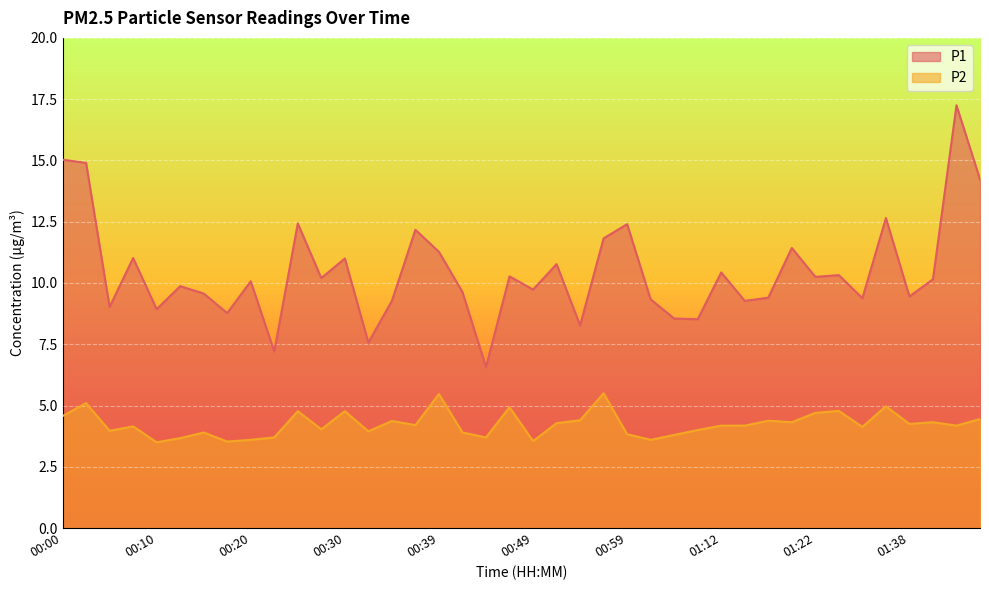

True or false: P1 and P2 intersect in this chart.

False